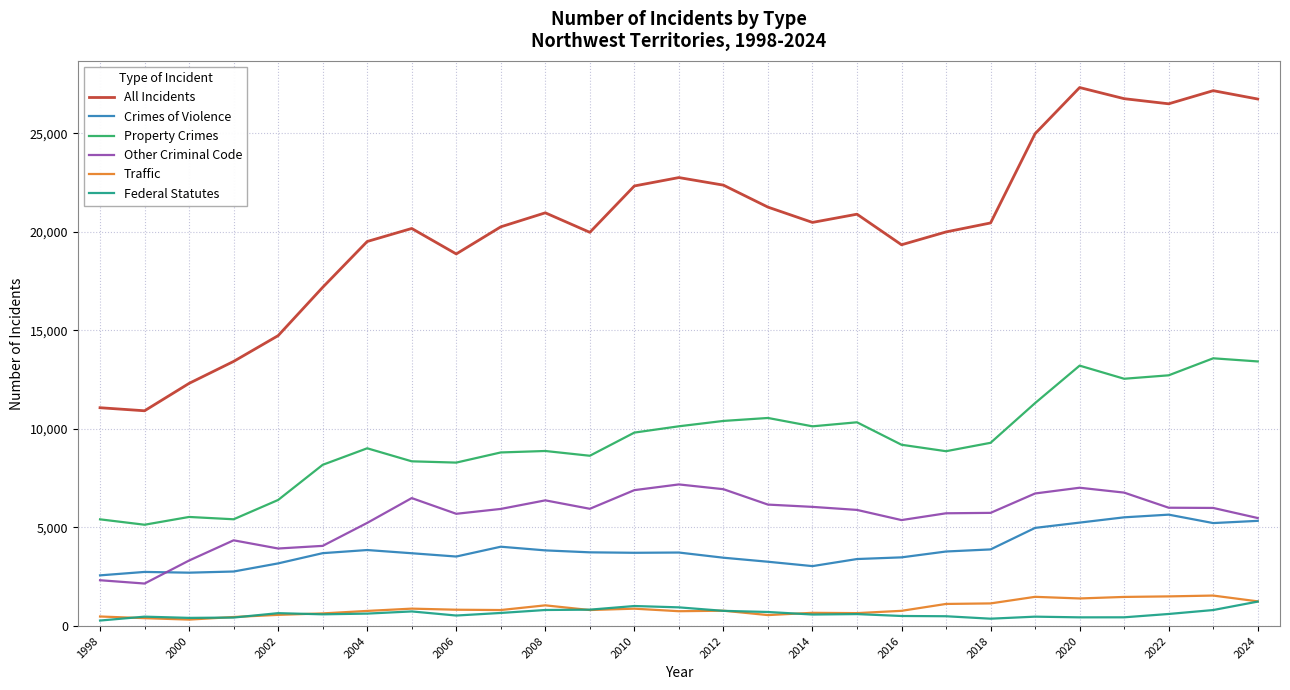

Which series has the largest total across all categories?

All Incidents